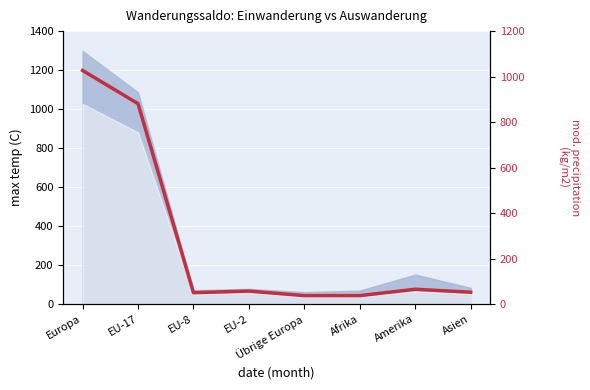

True or false: the data shows 65 at Amerika.

True